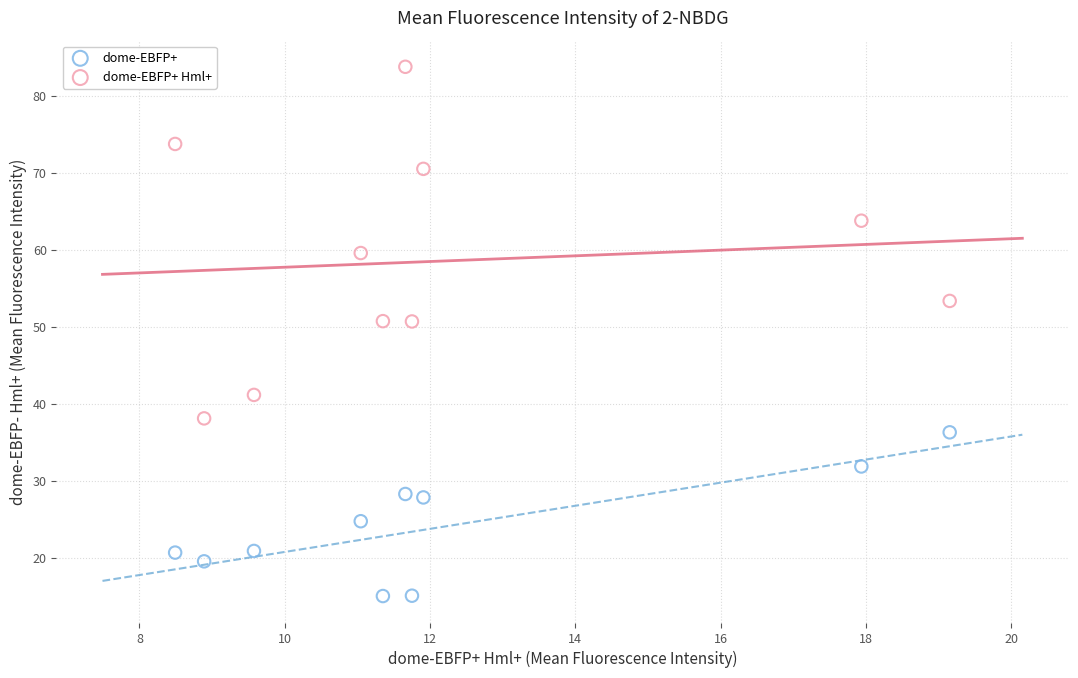

Which series reaches the minimum Y coordinate?

dome-EBFP+